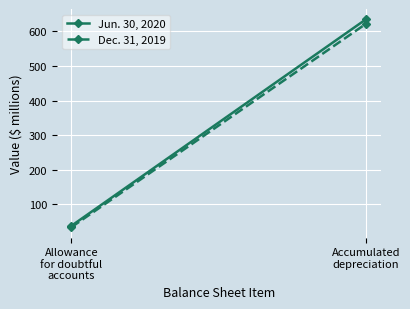

What is the total value across all series at Allowance
for doubtful
accounts?

72